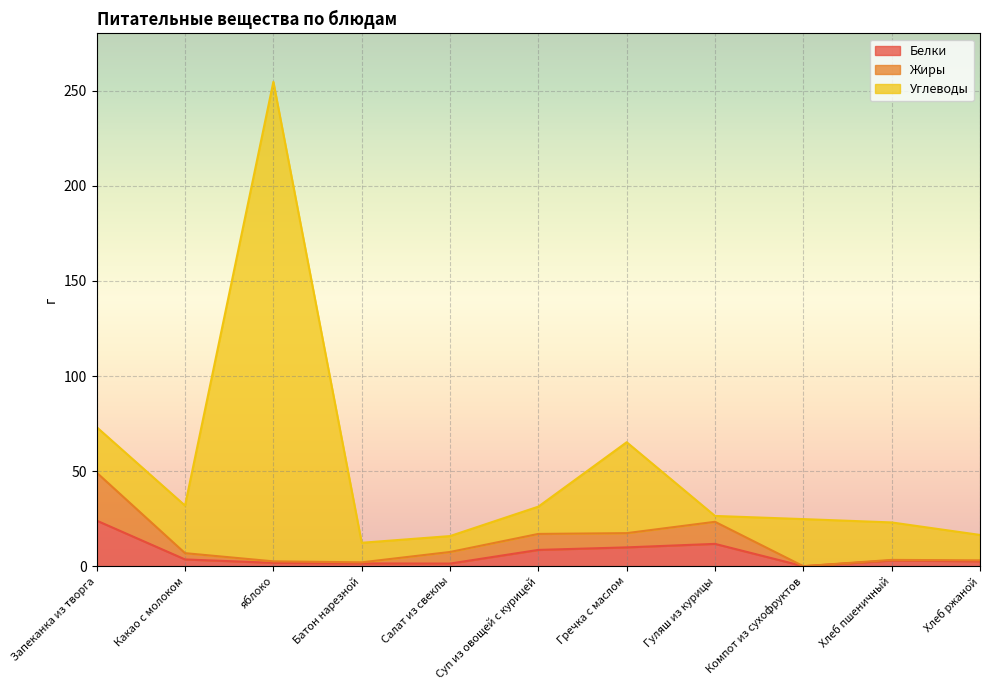

What is the label of the 11th point from the right?

Запеканка из творга